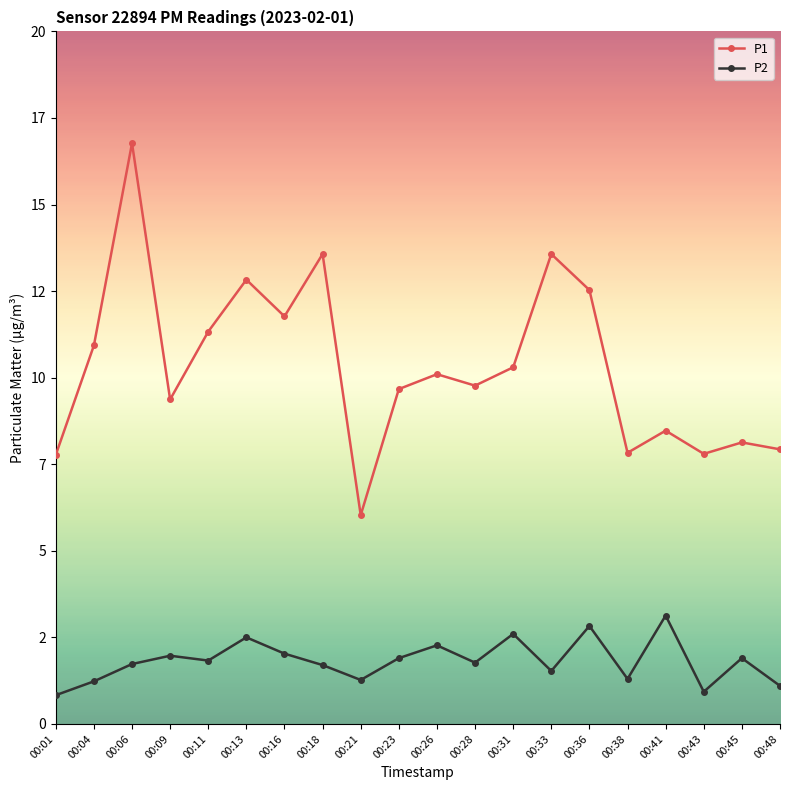

Rank the categories by P2 value from lowest to highest.

00:01, 00:43, 00:48, 00:04, 00:21, 00:38, 00:33, 00:18, 00:06, 00:28, 00:11, 00:23, 00:45, 00:09, 00:16, 00:26, 00:13, 00:31, 00:36, 00:41